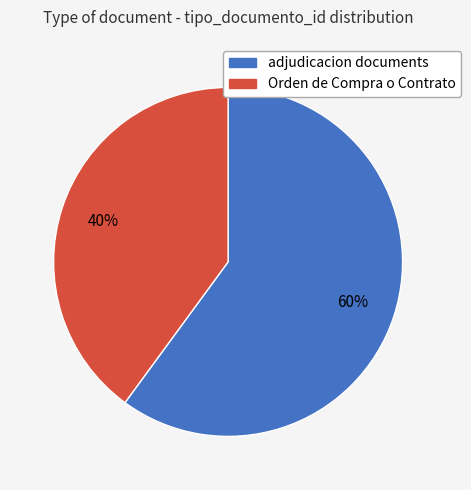

To the nearest percent, what is the average slice percentage?

50%